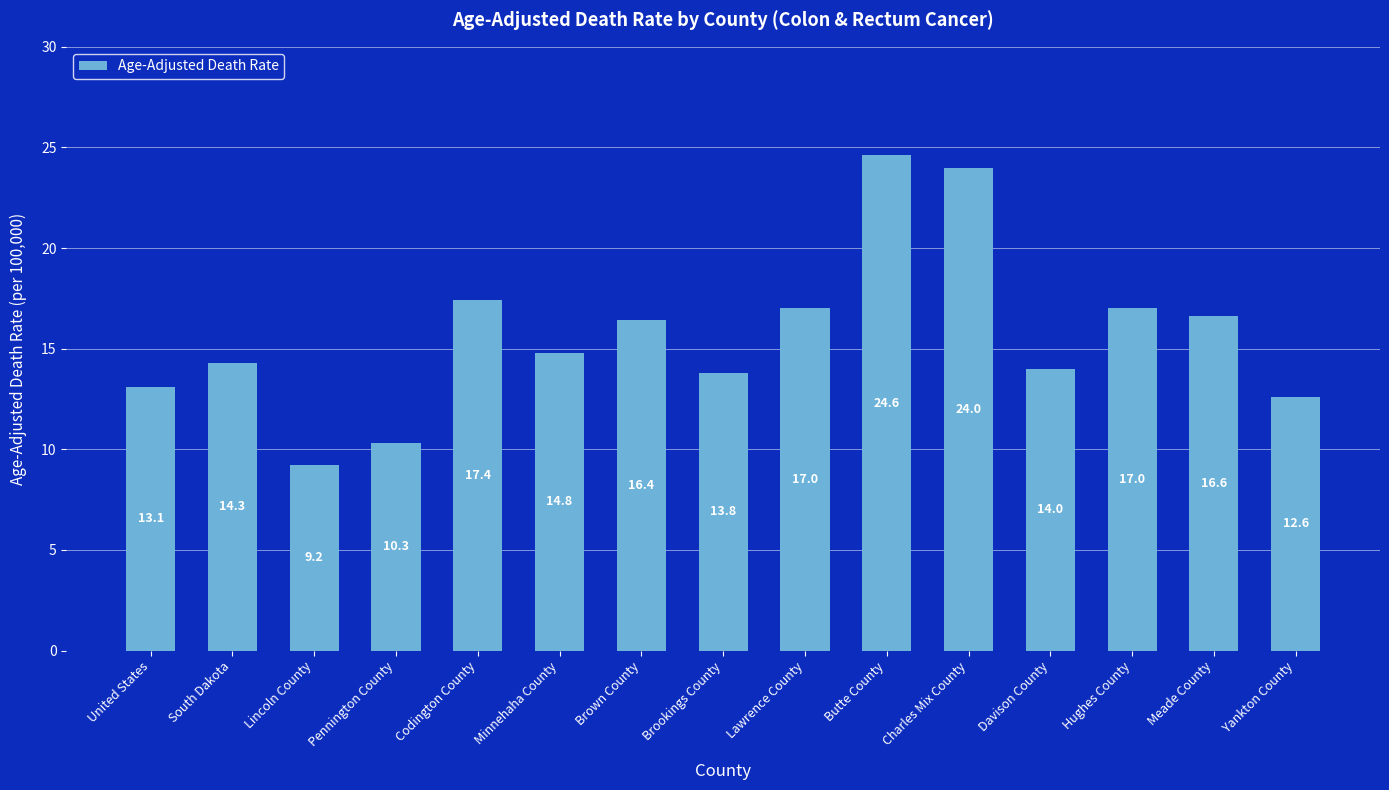

What is the label of the 5th bar from the right?

Charles Mix County